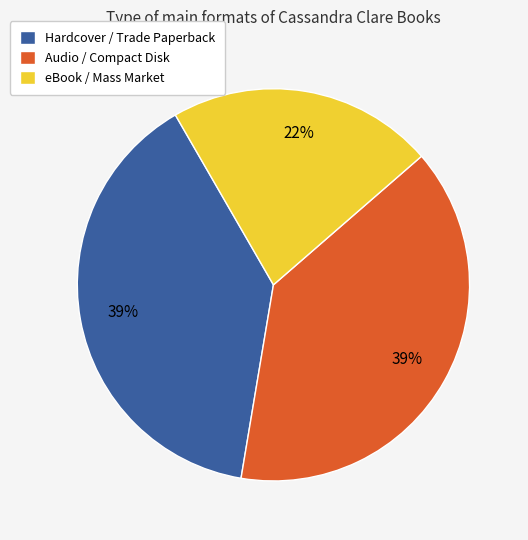

To the nearest percent, what is the difference between the largest and smallest slice percentages?

17%